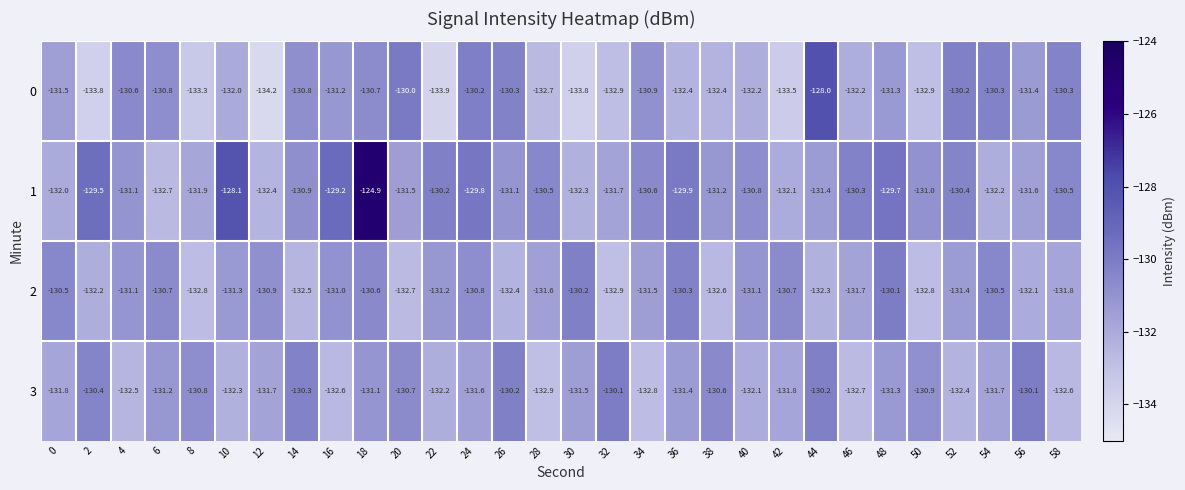

What is the minimum value shown in the chart?

-134.2